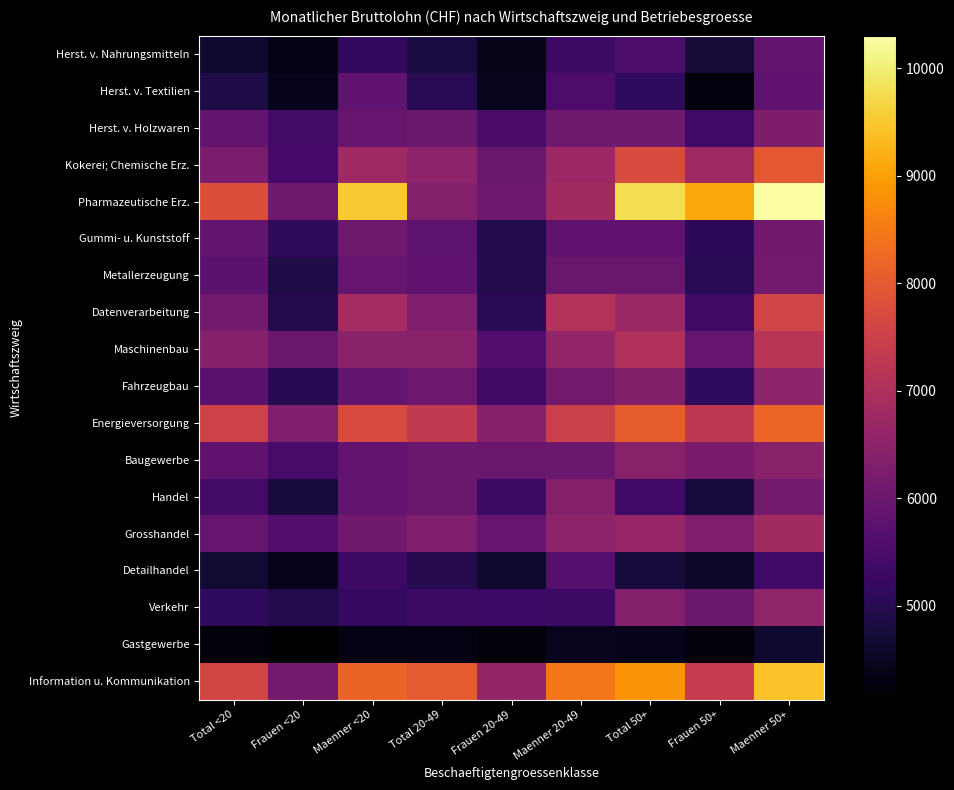

Which series changed the most between Frauen <20 and Total 20-49?

Information u. Kommunikation